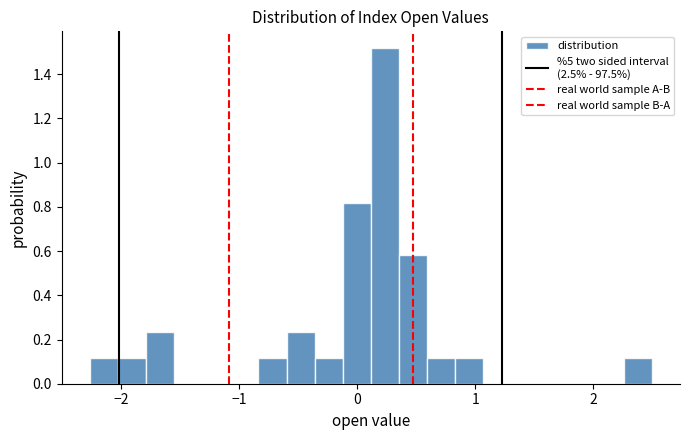

Read against the x-axis, roughly where is the centre of the tallest bar?

0.2